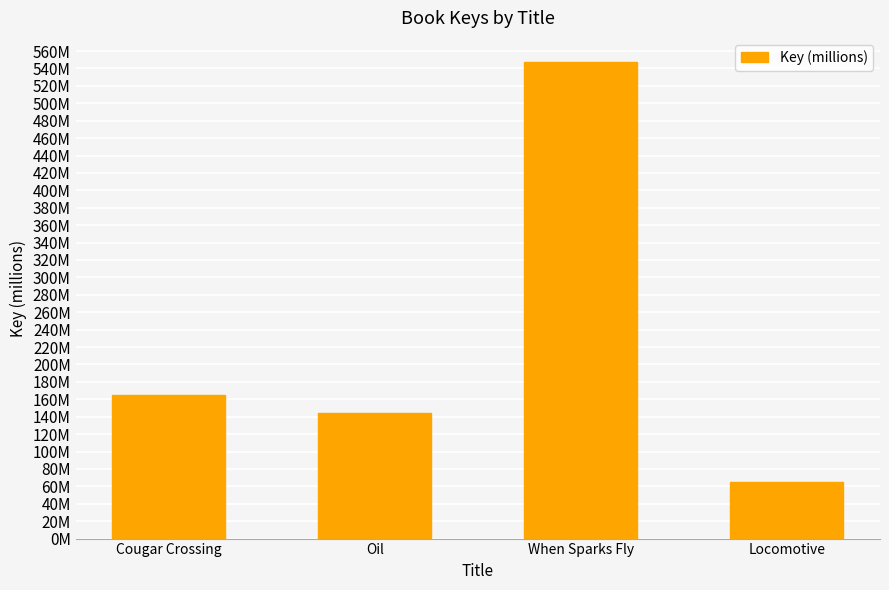

Does the chart contain any negative values?

No